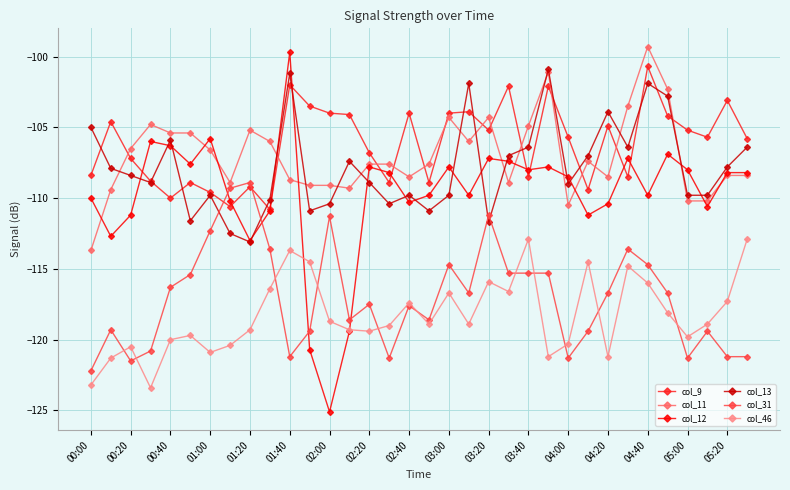

True or false: col_46 has more than 1 points higher than both neighbors.

True